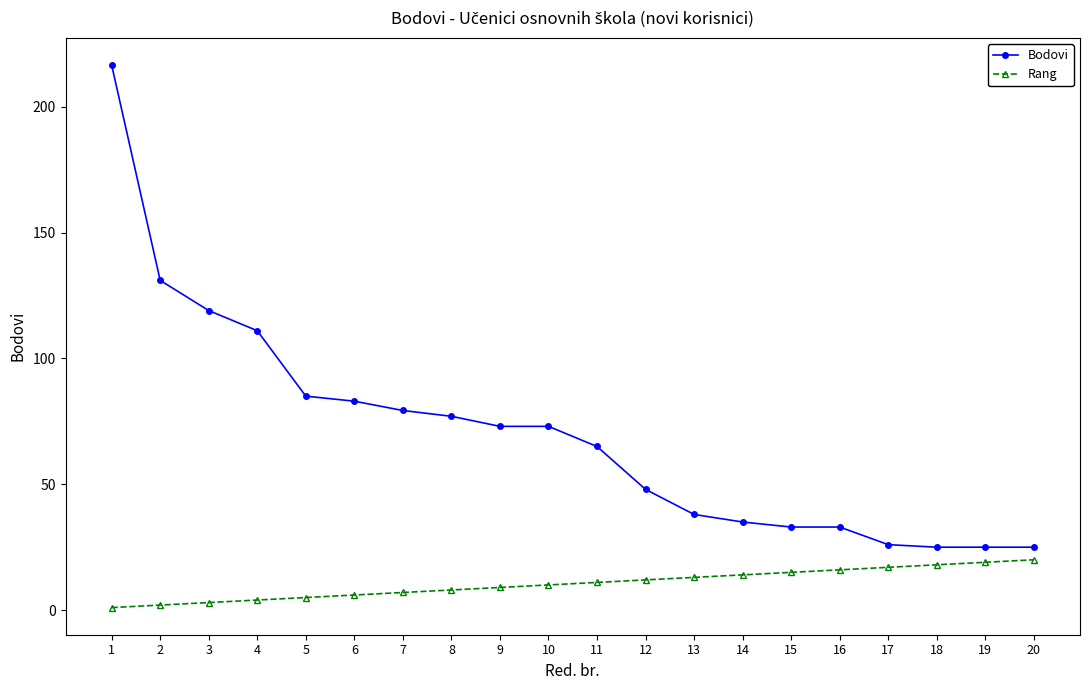

At 5, list the series in order from smallest to largest.

Rang, Bodovi